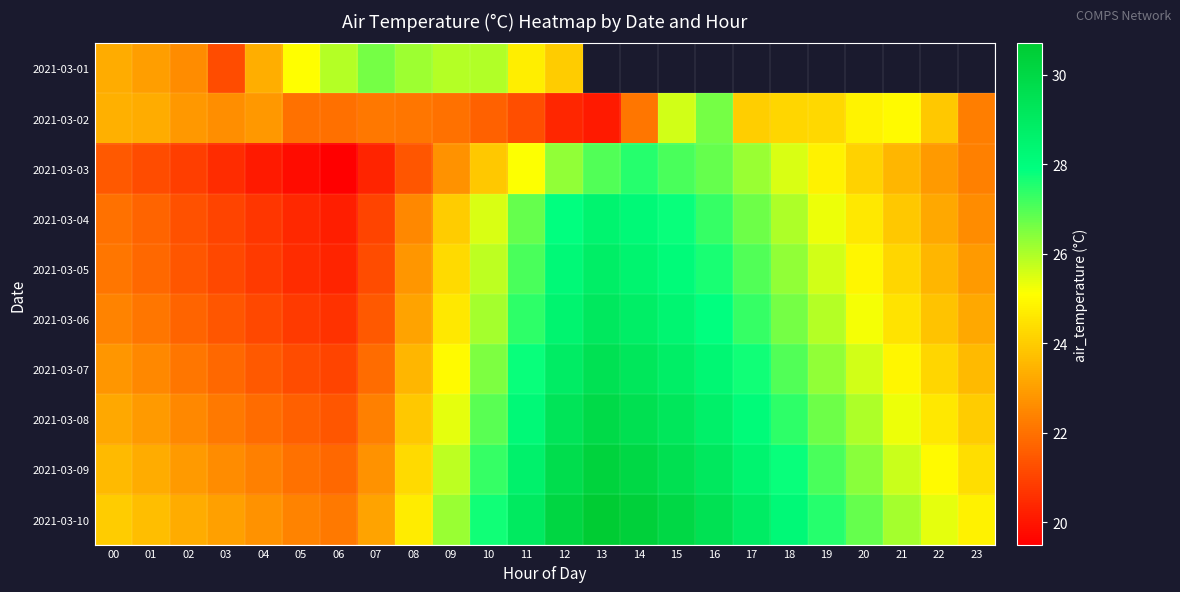

What is the minimum value shown in the chart?

19.5